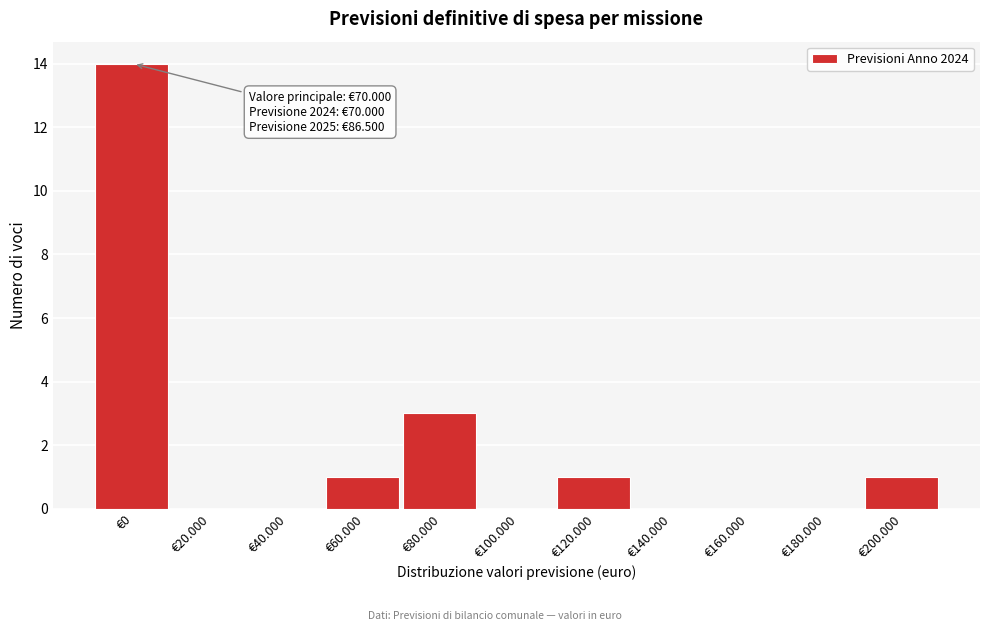

Reading right to left, what are all the values shown in this chart?

€200.000=1	€180.000=0	€160.000=0	€140.000=0	€120.000=1	€100.000=0	€80.000=3	€60.000=1	€40.000=0	€20.000=0	€0=14